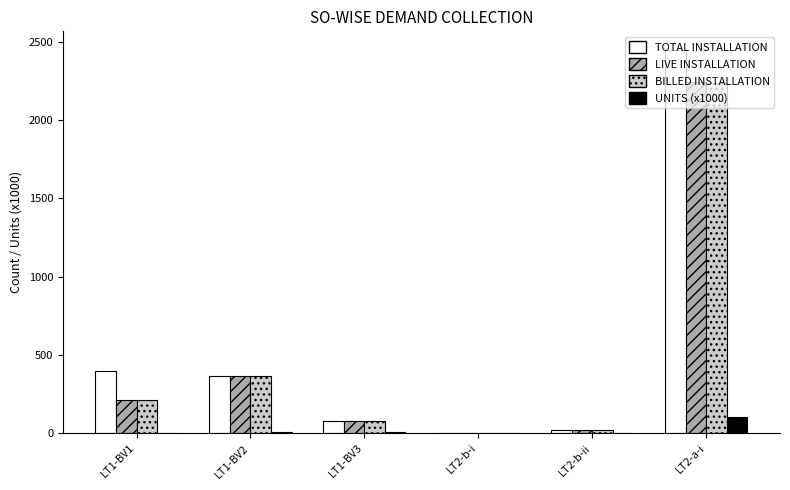

What is the maximum value for TOTAL INSTALLATION?

2444.0